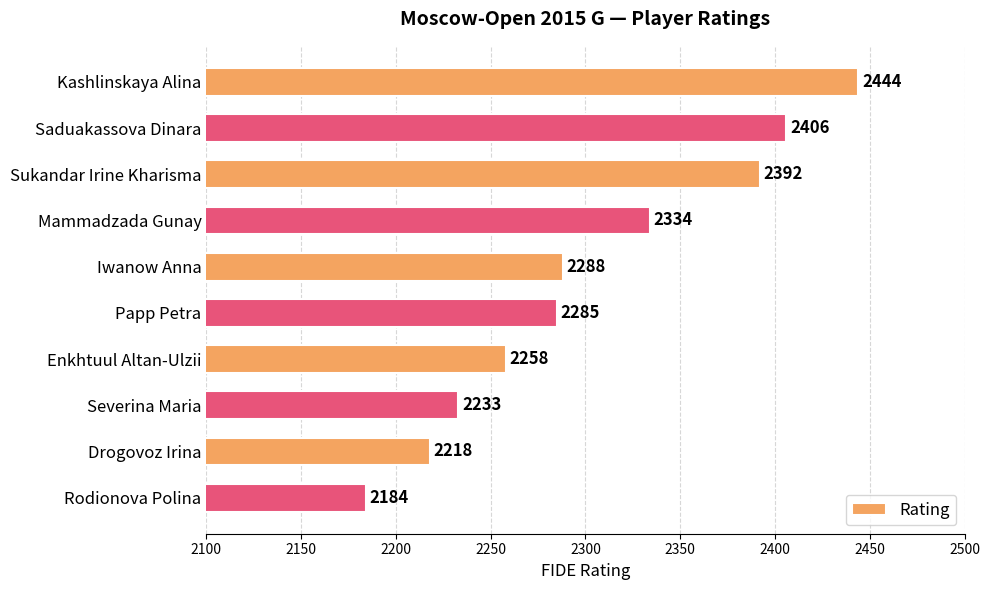

What is the label of the 10th bar from the top?

Rodionova Polina